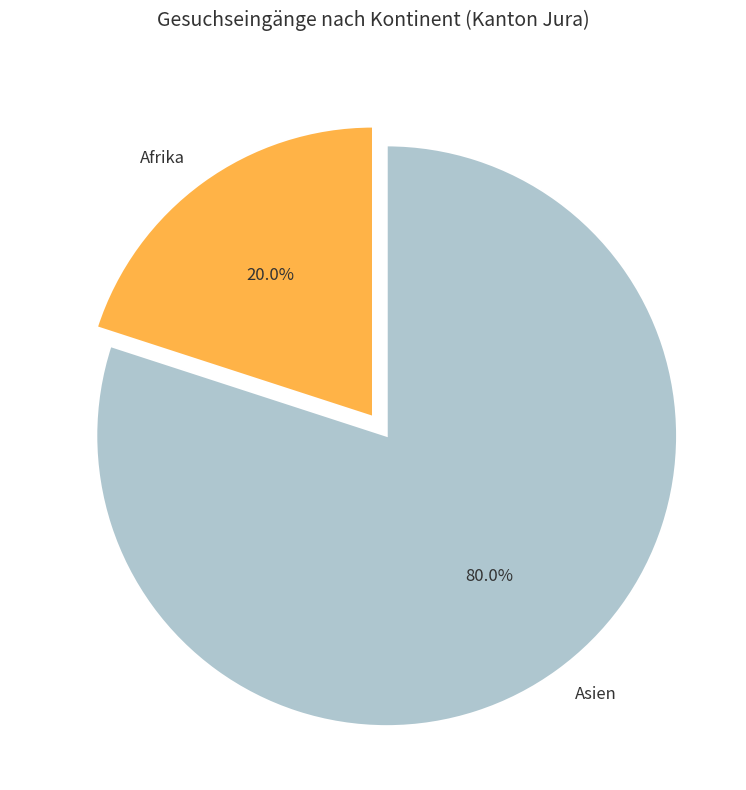

Which slice represents more than half of the pie?

Asien